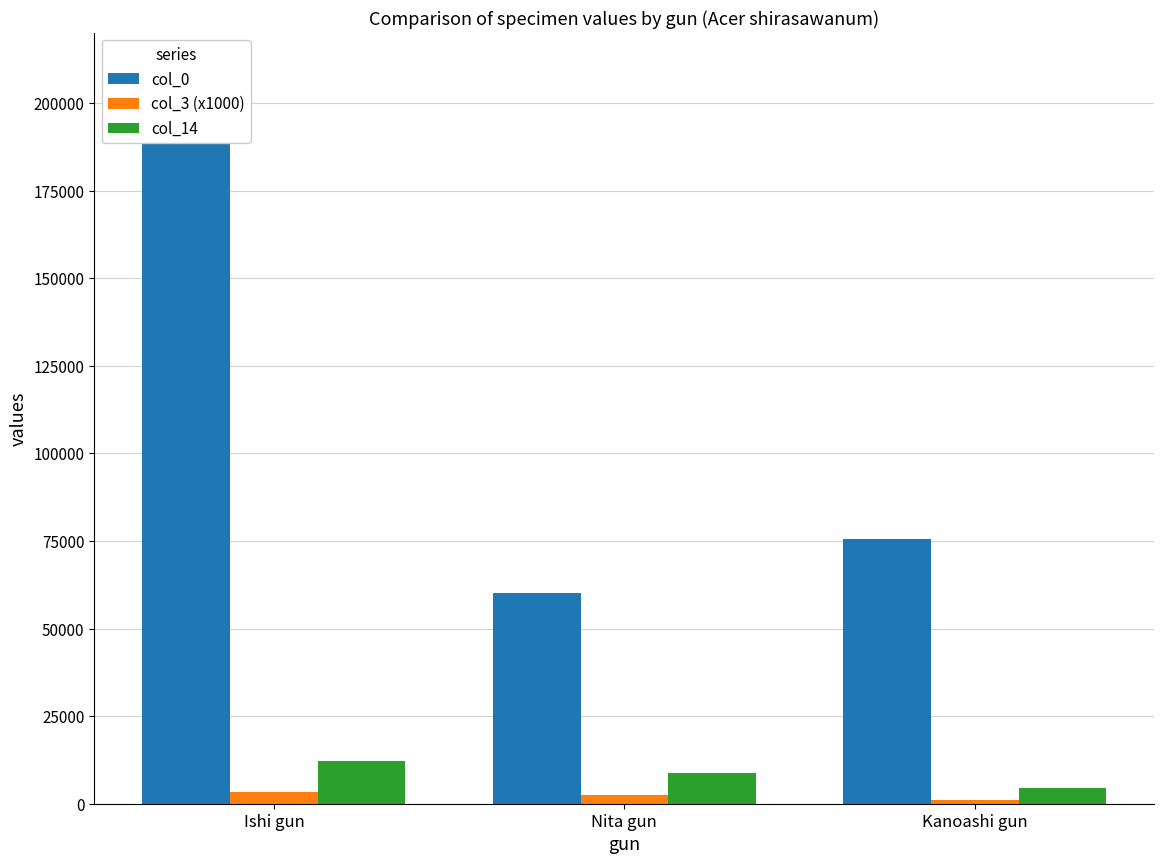

Reading left to right, what are all the values shown in this chart?

col_0: 209694	60260	75596
col_3 (x1000): 3316	2411	1205
col_14: 12243	8904	4452